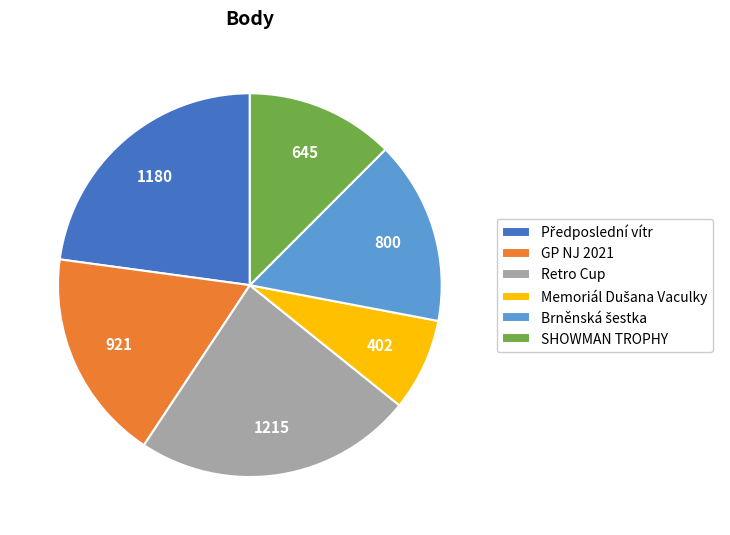

Does GP NJ 2021 represent more than half of the total?

No